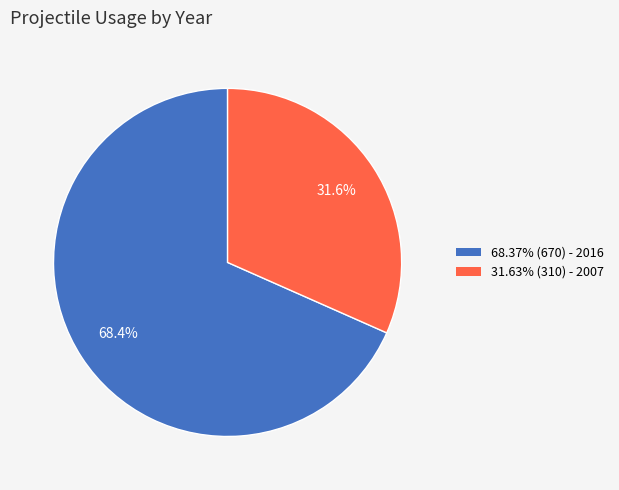

Does any single category account for the majority?

Yes